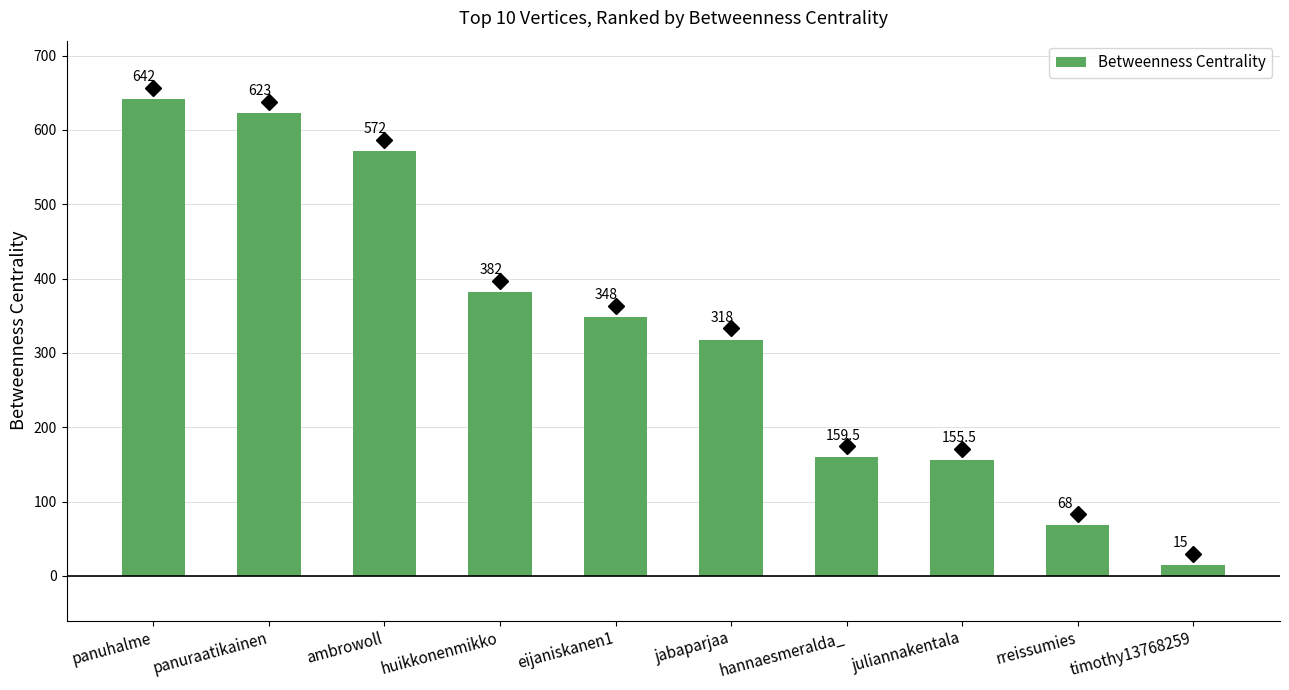

True or false: the data shows 495.2 at jabaparjaa.

False